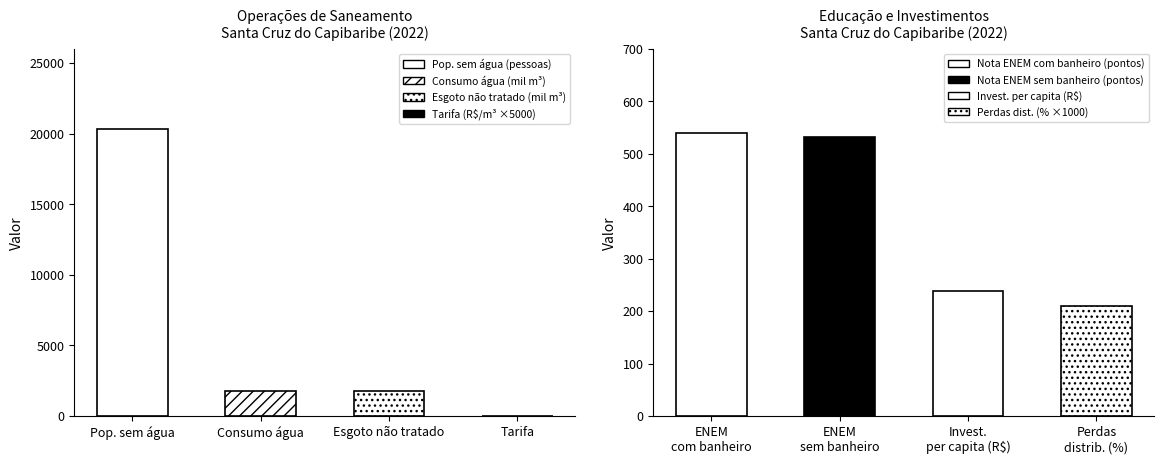

What is the difference between the values at Pop. sem água and Esgoto não tratado?

18579.8